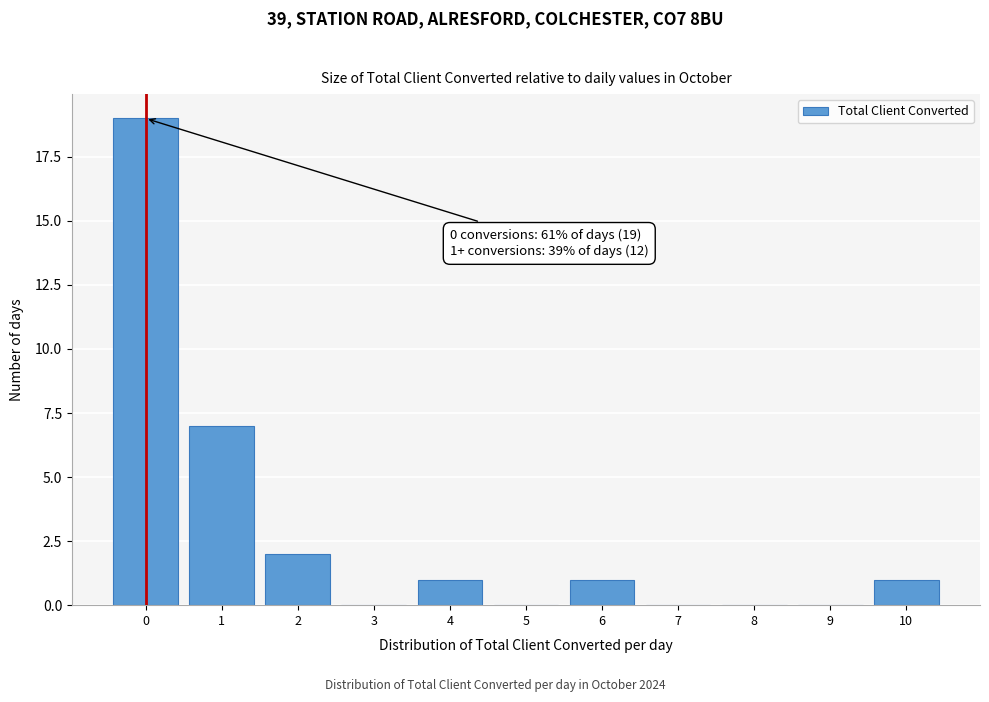

Which range on the x-axis has the tallest bar?

-0.5 to 0.5